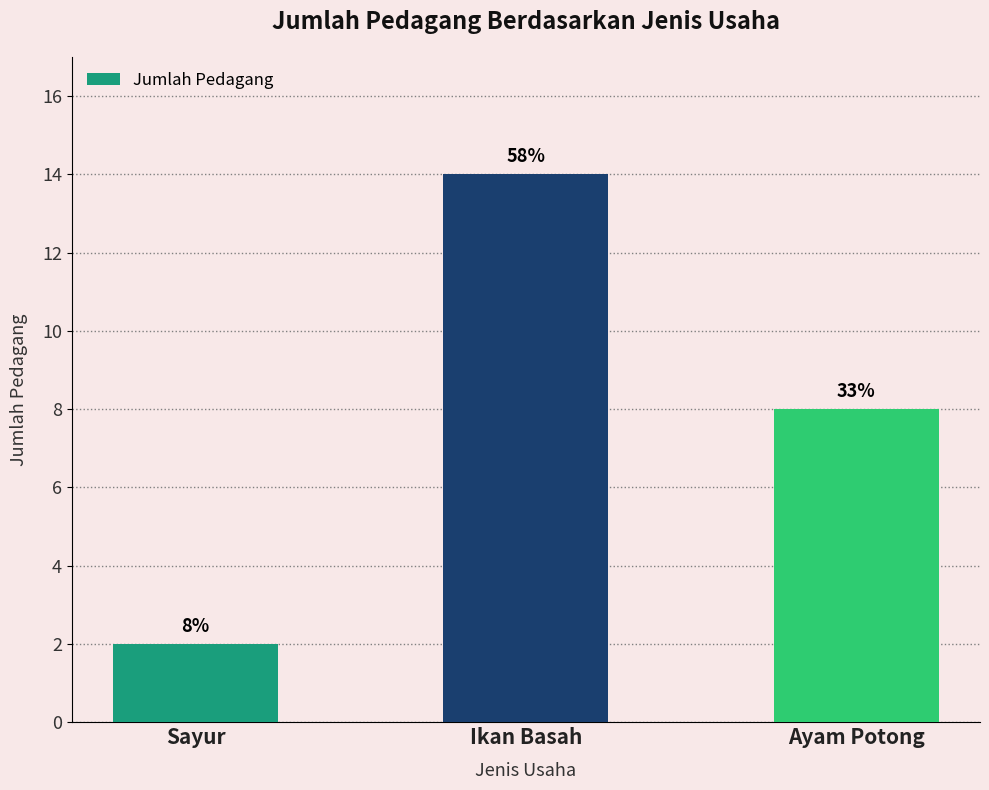

How many bars are there in total?

3